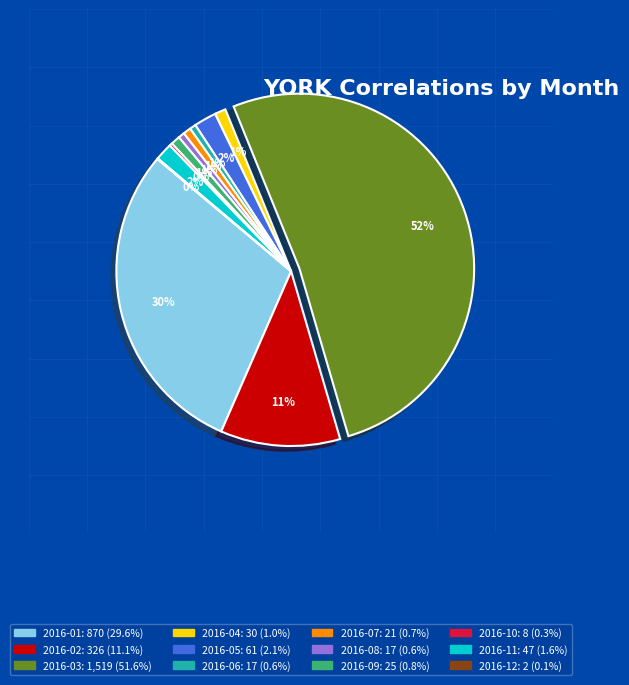

Combined, do 2016-06 and 2016-04 account for over 50%?

No